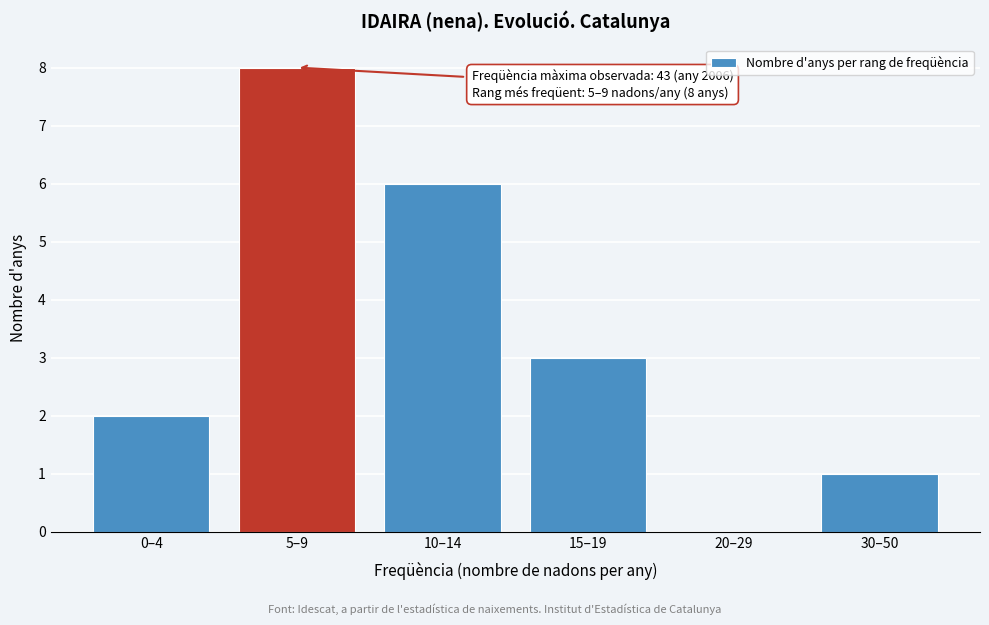

Reading right to left, what are all the values shown in this chart?

30–50=1	20–29=0	15–19=3	10–14=6	5–9=8	0–4=2